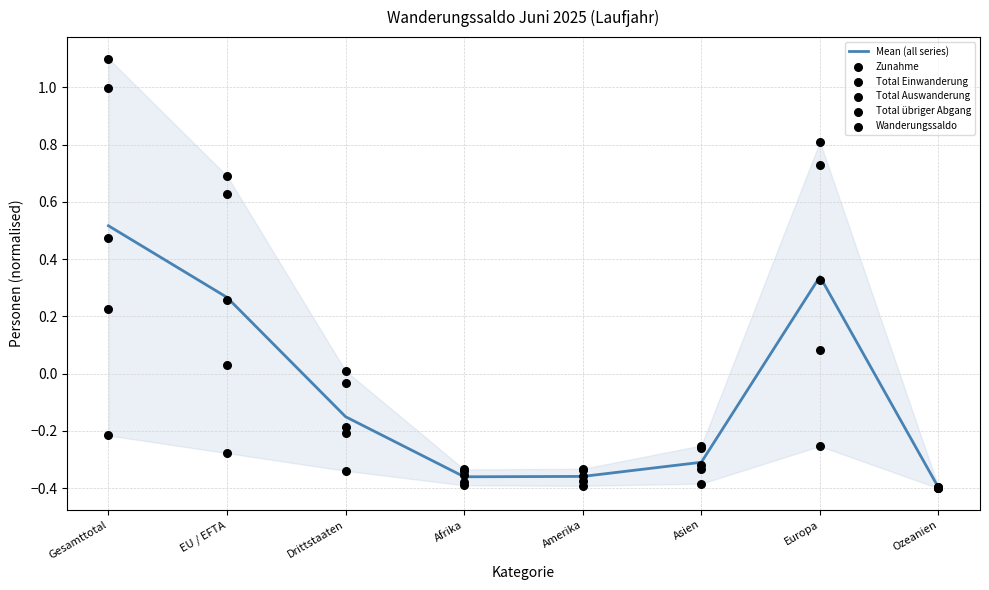

Which series has the largest total across all categories?

Zunahme